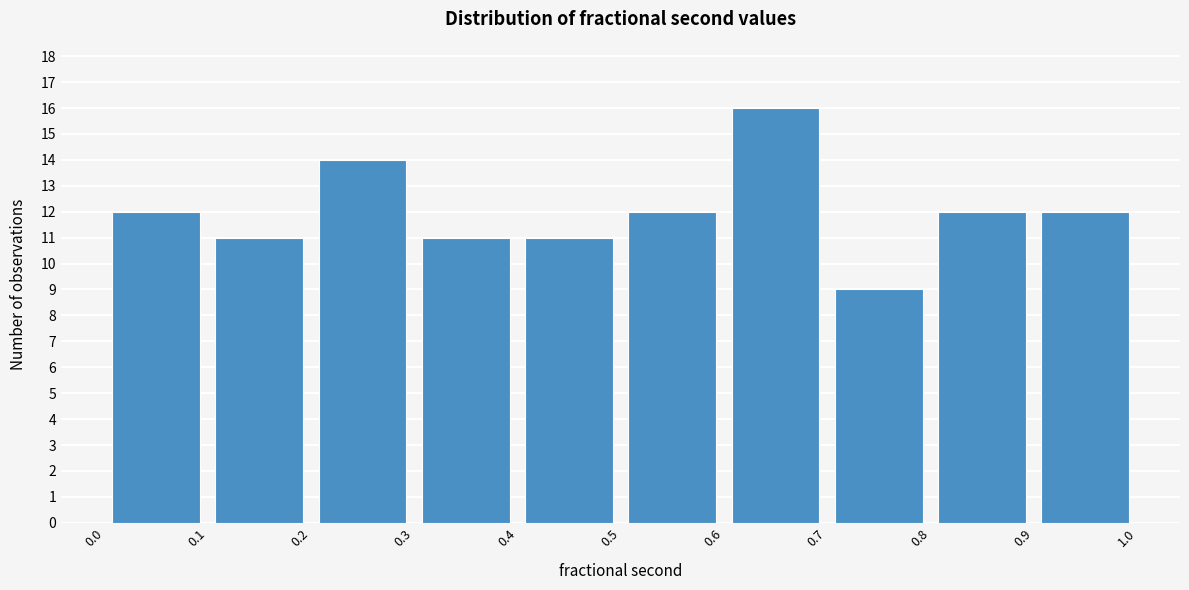

Over which range of the x-axis is the bar tallest?

0.6 to 0.7